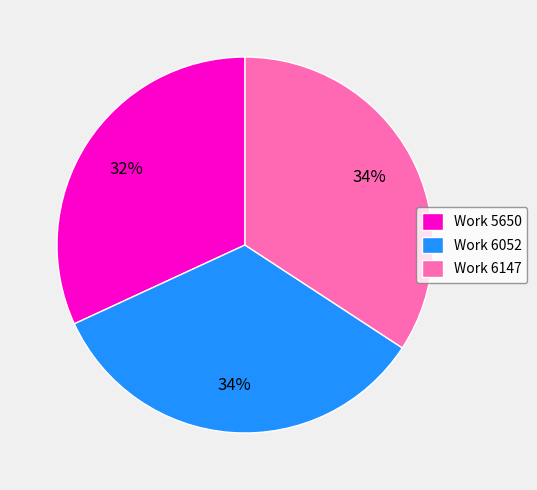

Is the sum of Work 6052 and Work 6147 greater than half?

Yes